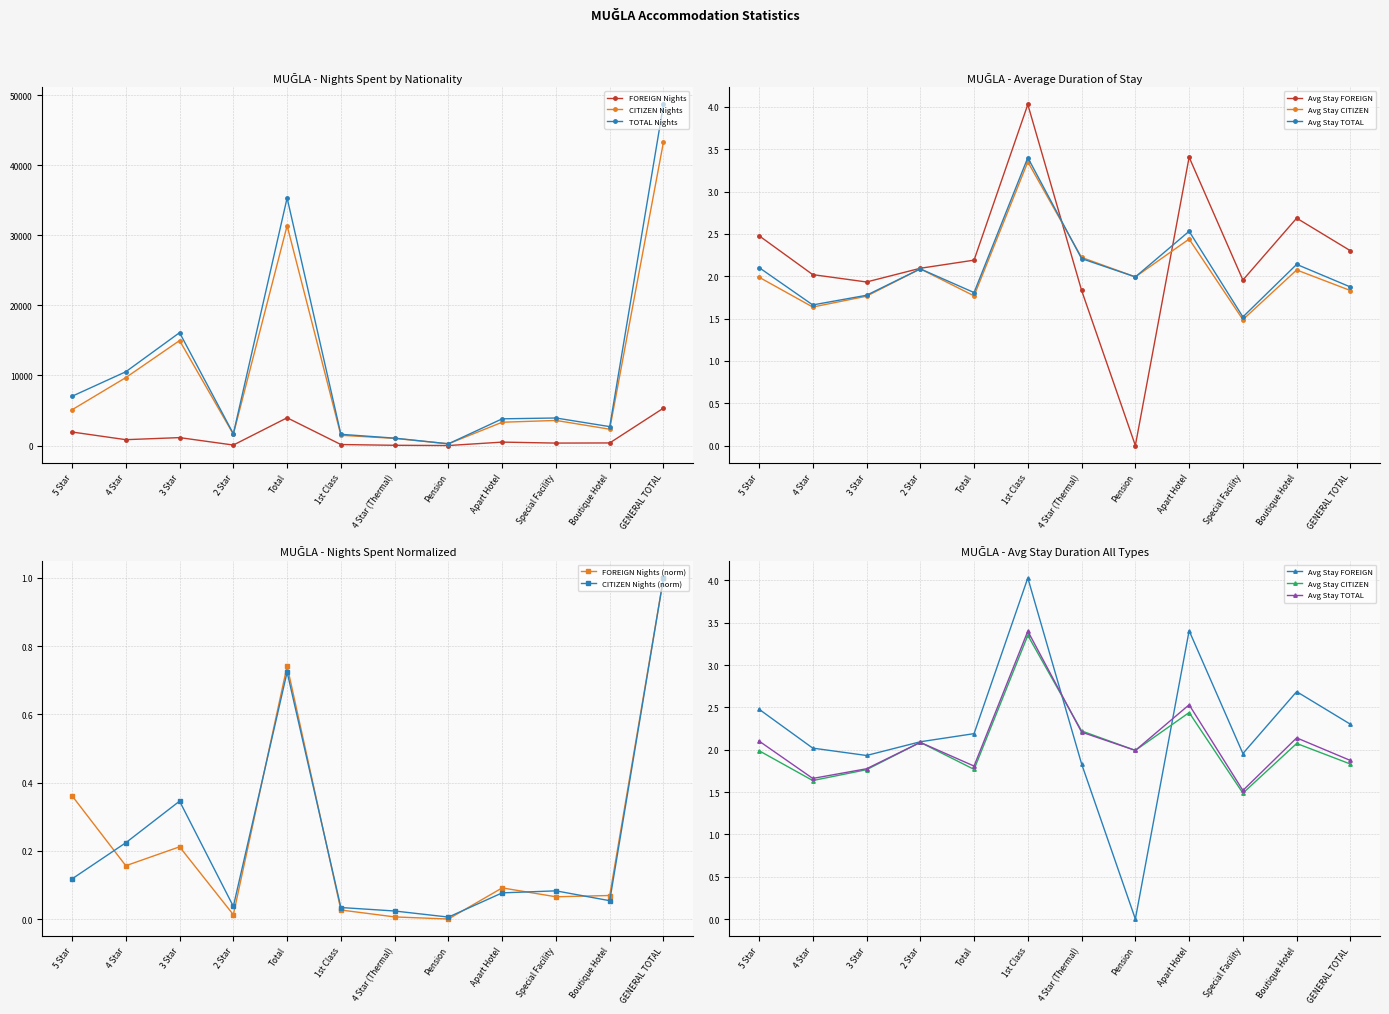

At how many categories does at least one series exceed 30969?

2